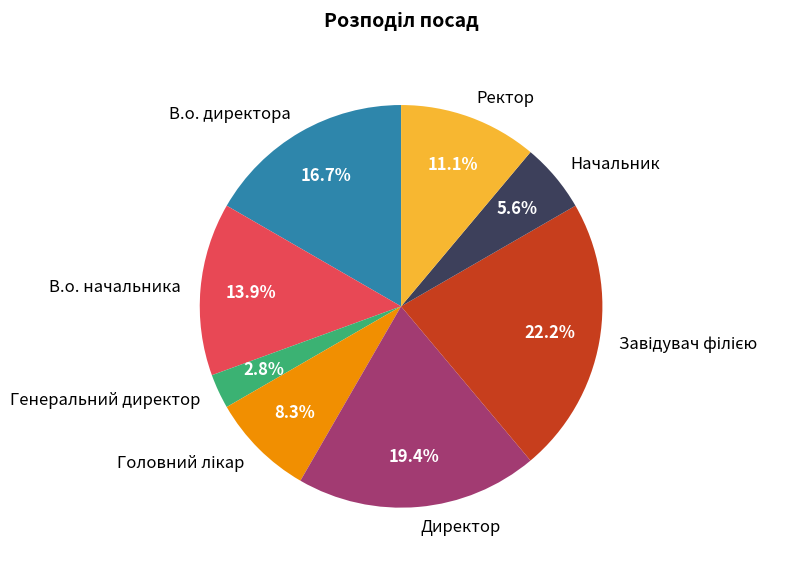

To the nearest percent, what portion does Директор represent?

19%